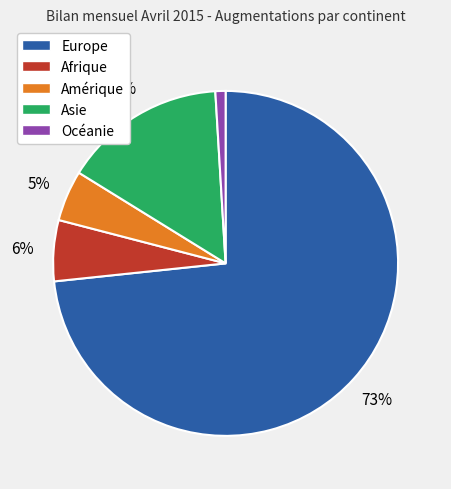

What percentage is the Asie slice, to the nearest percent?

15%